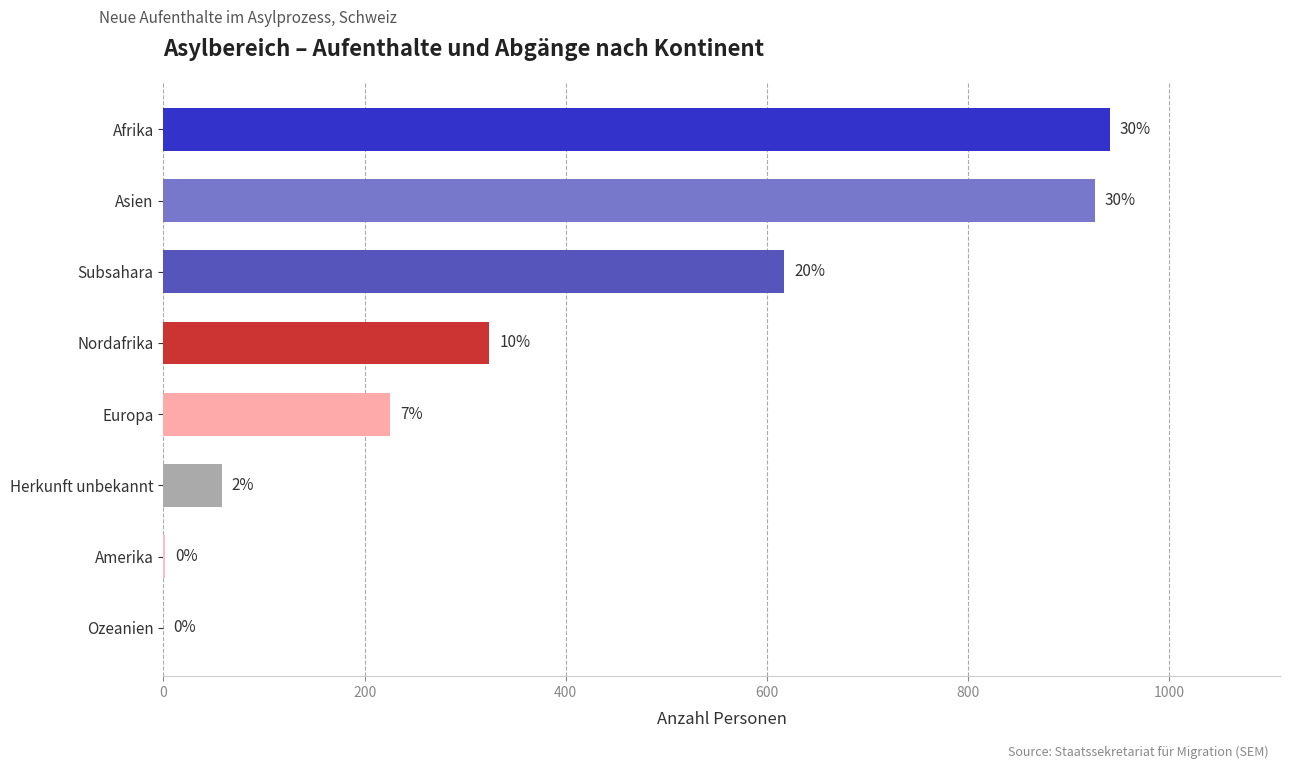

What is the sum of all values?

3093